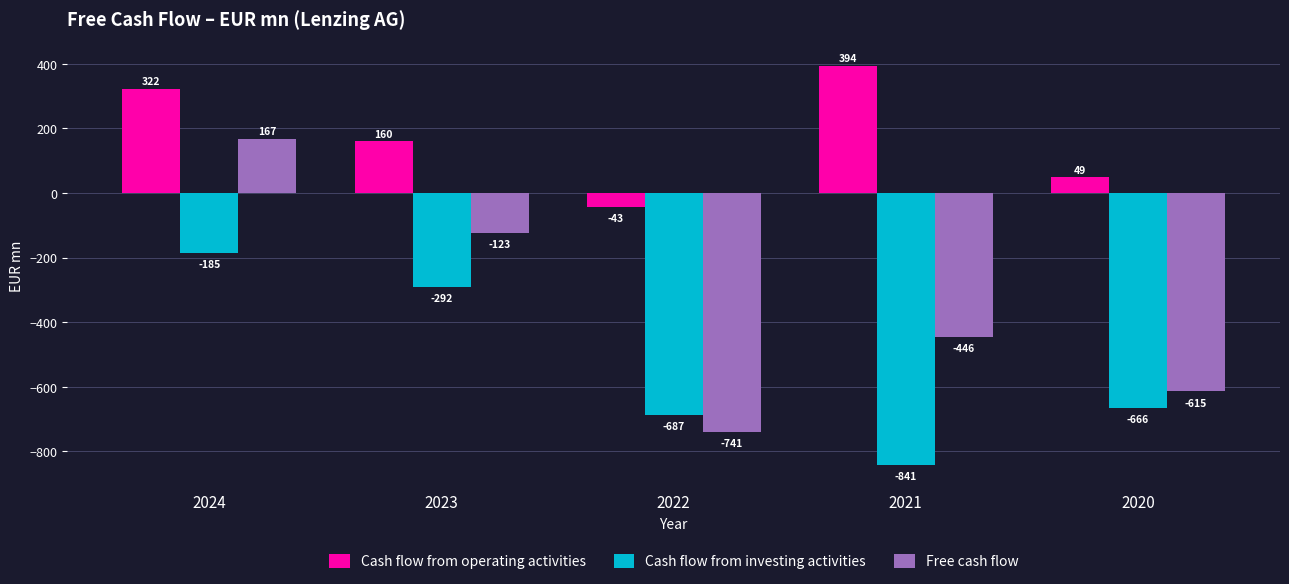

How many data points in Free cash flow are less than -445?

3